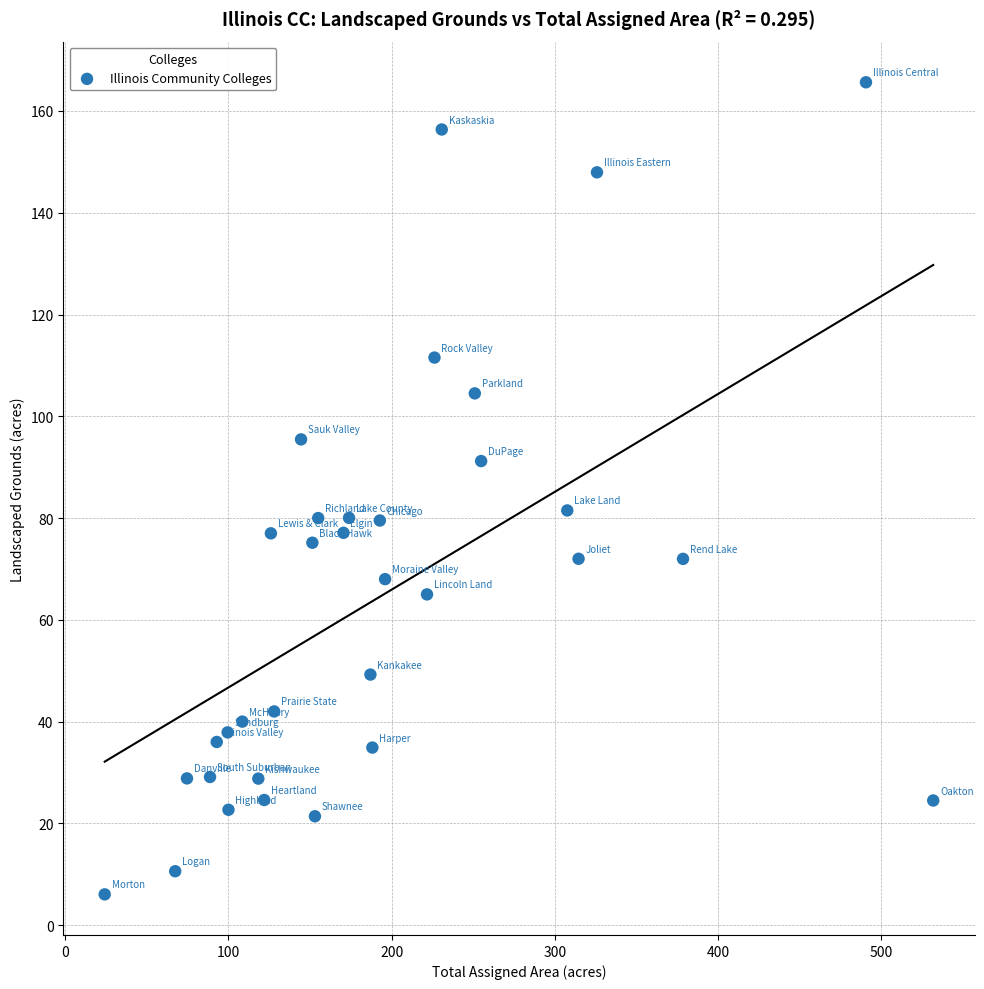

What is the range of Y values (max minus min)?

159.6